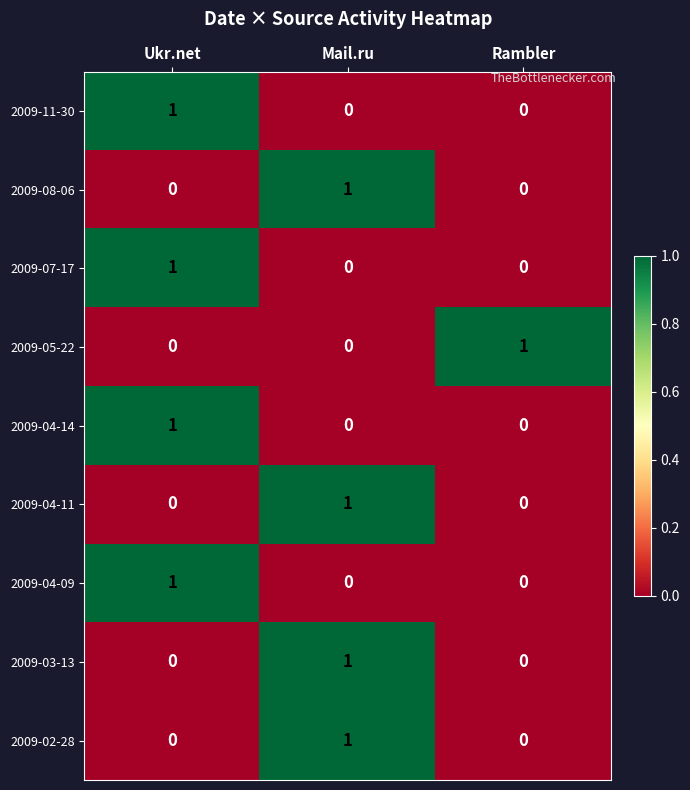

Reading right to left, list all the values displayed in this chart.

2009-11-30: Rambler=0	Mail.ru=0	Ukr.net=1
2009-08-06: Rambler=0	Mail.ru=1	Ukr.net=0
2009-07-17: Rambler=0	Mail.ru=0	Ukr.net=1
2009-05-22: Rambler=1	Mail.ru=0	Ukr.net=0
2009-04-14: Rambler=0	Mail.ru=0	Ukr.net=1
2009-04-11: Rambler=0	Mail.ru=1	Ukr.net=0
2009-04-09: Rambler=0	Mail.ru=0	Ukr.net=1
2009-03-13: Rambler=0	Mail.ru=1	Ukr.net=0
2009-02-28: Rambler=0	Mail.ru=1	Ukr.net=0